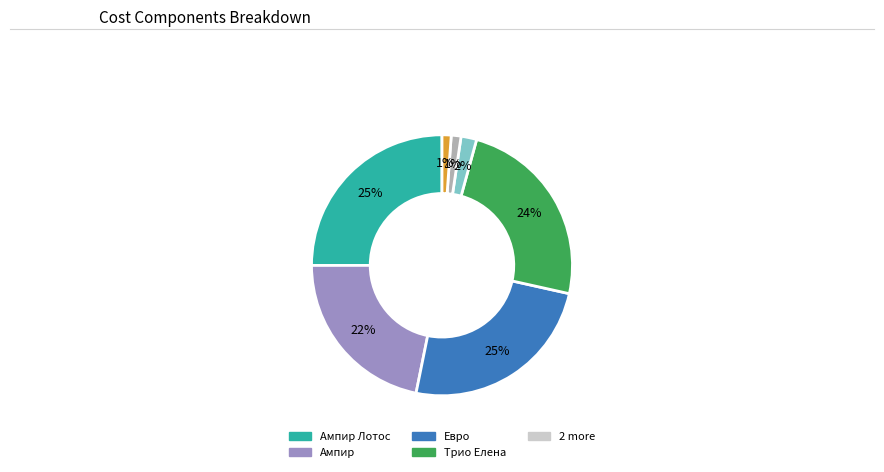

Is there any slice that represents more than half of the pie?

No